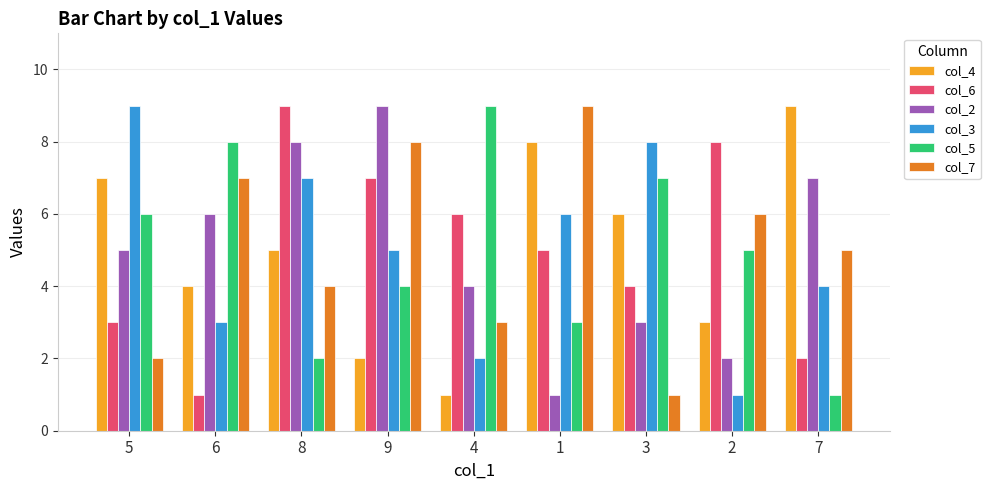

Reading left to right, extract all data points from this chart.

col_4: 7	4	5	2	1	8	6	3	9
col_6: 3	1	9	7	6	5	4	8	2
col_2: 5	6	8	9	4	1	3	2	7
col_3: 9	3	7	5	2	6	8	1	4
col_5: 6	8	2	4	9	3	7	5	1
col_7: 2	7	4	8	3	9	1	6	5